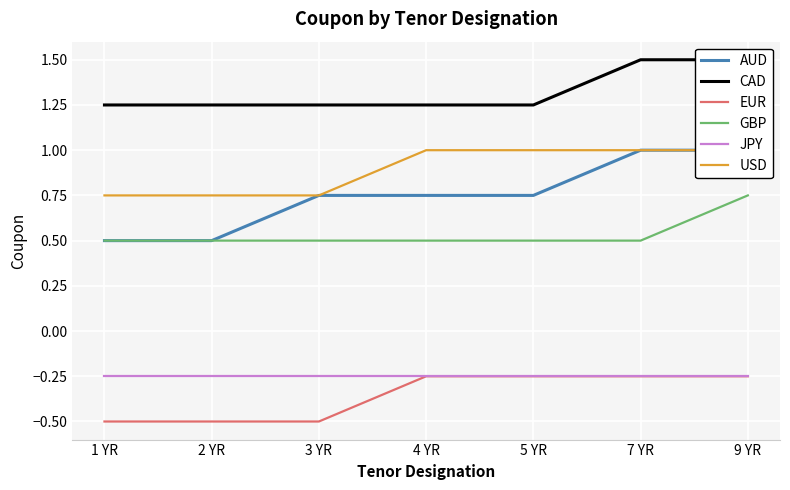

Reading left to right, list all the values displayed in this chart.

AUD: 1 YR=0.5	2 YR=0.5	3 YR=0.8	4 YR=0.8	5 YR=0.8	7 YR=1.0	9 YR=1.0
CAD: 1 YR=1.2	2 YR=1.2	3 YR=1.2	4 YR=1.2	5 YR=1.2	7 YR=1.5	9 YR=1.5
EUR: 1 YR=-0.5	2 YR=-0.5	3 YR=-0.5	4 YR=-0.2	5 YR=-0.2	7 YR=-0.2	9 YR=-0.2
GBP: 1 YR=0.5	2 YR=0.5	3 YR=0.5	4 YR=0.5	5 YR=0.5	7 YR=0.5	9 YR=0.8
JPY: 1 YR=-0.2	2 YR=-0.2	3 YR=-0.2	4 YR=-0.2	5 YR=-0.2	7 YR=-0.2	9 YR=-0.2
USD: 1 YR=0.8	2 YR=0.8	3 YR=0.8	4 YR=1.0	5 YR=1.0	7 YR=1.0	9 YR=1.0